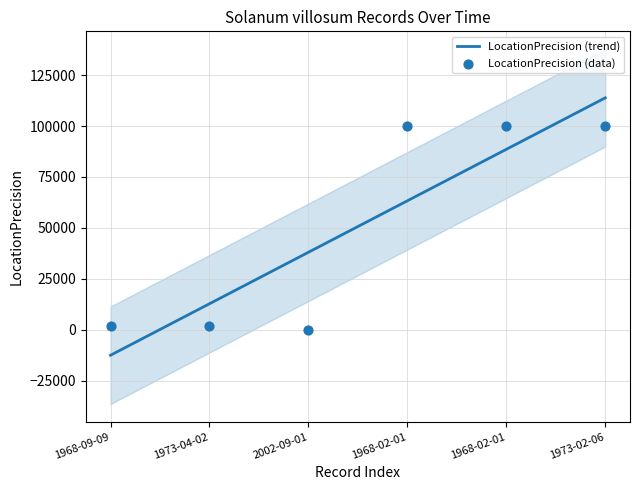

At which category is the sum across all series the highest?

1968-02-01